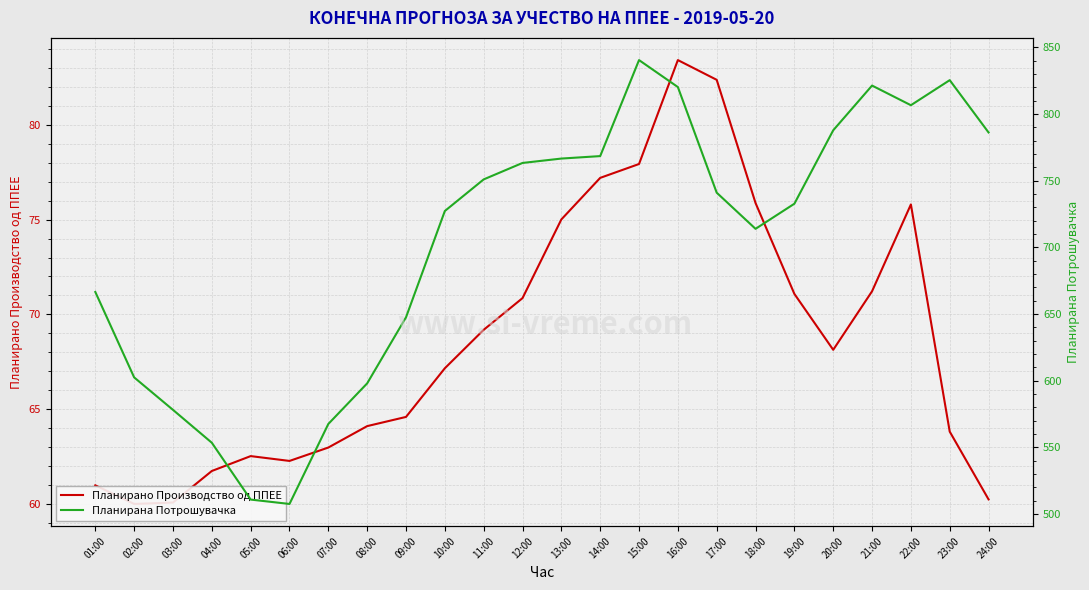

Reading left to right, extract all data points from this chart.

Планирано Производство од ППЕЕ: 01:00=61.0	02:00=60.0	03:00=60.1	04:00=61.7	05:00=62.5	06:00=62.3	07:00=63.0	08:00=64.1	09:00=64.6	10:00=67.2	11:00=69.2	12:00=70.9	13:00=75.0	14:00=77.2	15:00=77.9	16:00=83.4	17:00=82.4	18:00=75.9	19:00=71.1	20:00=68.1	21:00=71.2	22:00=75.8	23:00=63.8	24:00=60.2
Планирана Потрошувачка: 01:00=666.5	02:00=602.5	03:00=578.1	04:00=553.5	05:00=510.9	06:00=507.6	07:00=567.6	08:00=598.0	09:00=647.5	10:00=727.3	11:00=750.9	12:00=763.3	13:00=766.6	14:00=768.4	15:00=840.4	16:00=820.2	17:00=741.0	18:00=713.9	19:00=732.7	20:00=787.8	21:00=821.3	22:00=806.6	23:00=825.4	24:00=786.1